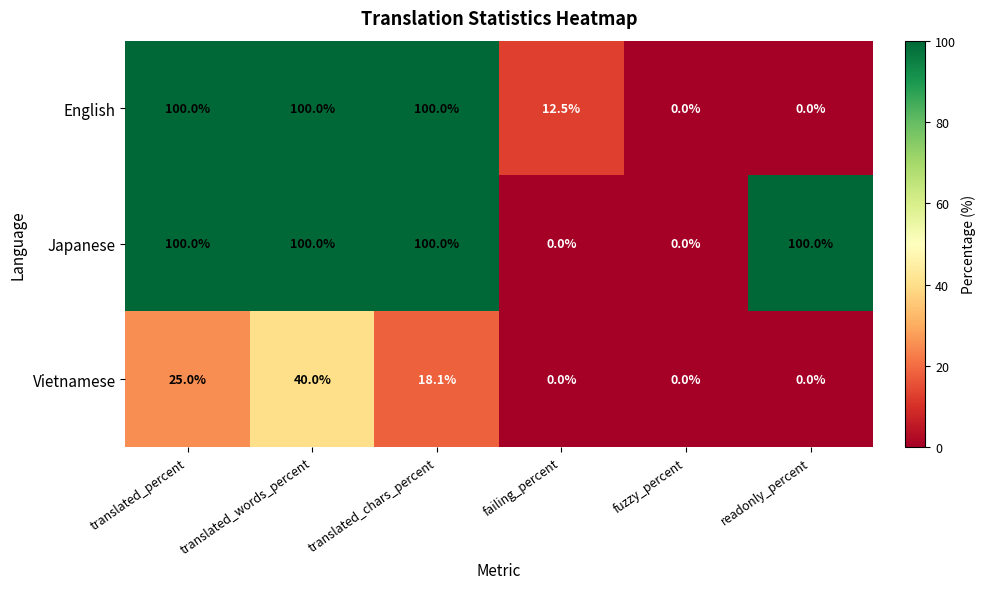

Reading left to right, what are all the values shown in this chart?

English: 100.0	100.0	100.0	12.5	0.0	0.0
Japanese: 100.0	100.0	100.0	0.0	0.0	100.0
Vietnamese: 25.0	40.0	18.1	0.0	0.0	0.0